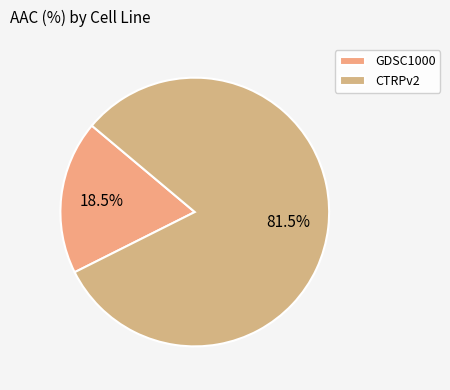

To the nearest percent, what is the combined percentage of GDSC1000 and CTRPv2?

100%